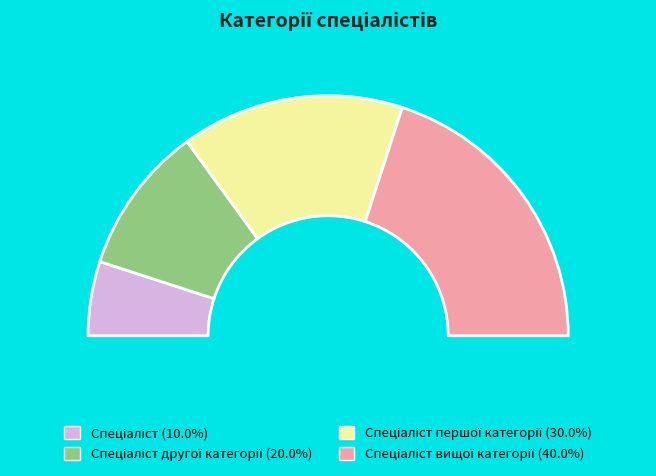

Is Спеціаліст the majority of the pie?

No